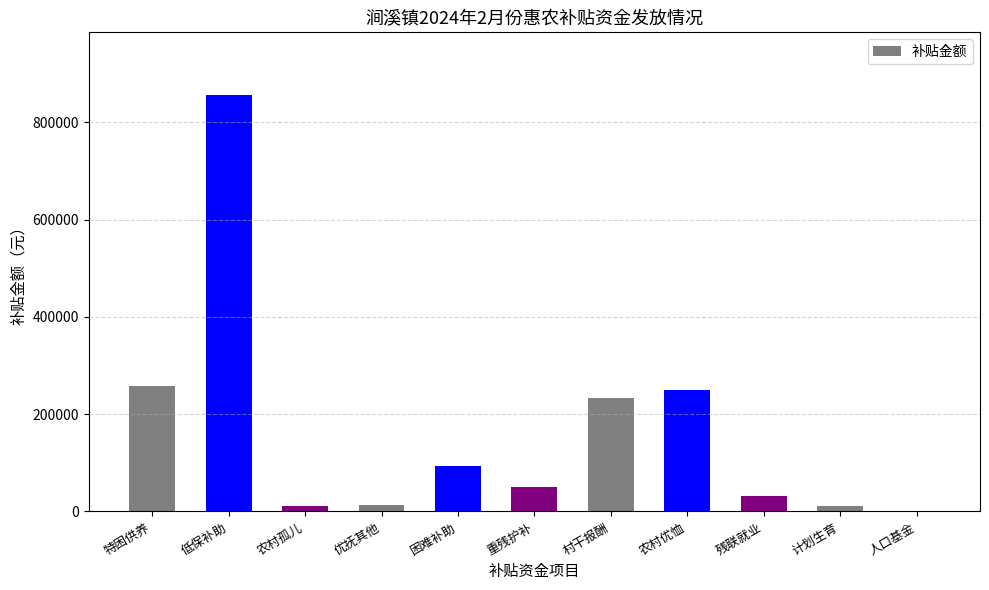

What is the sum of all values?

1807398.8